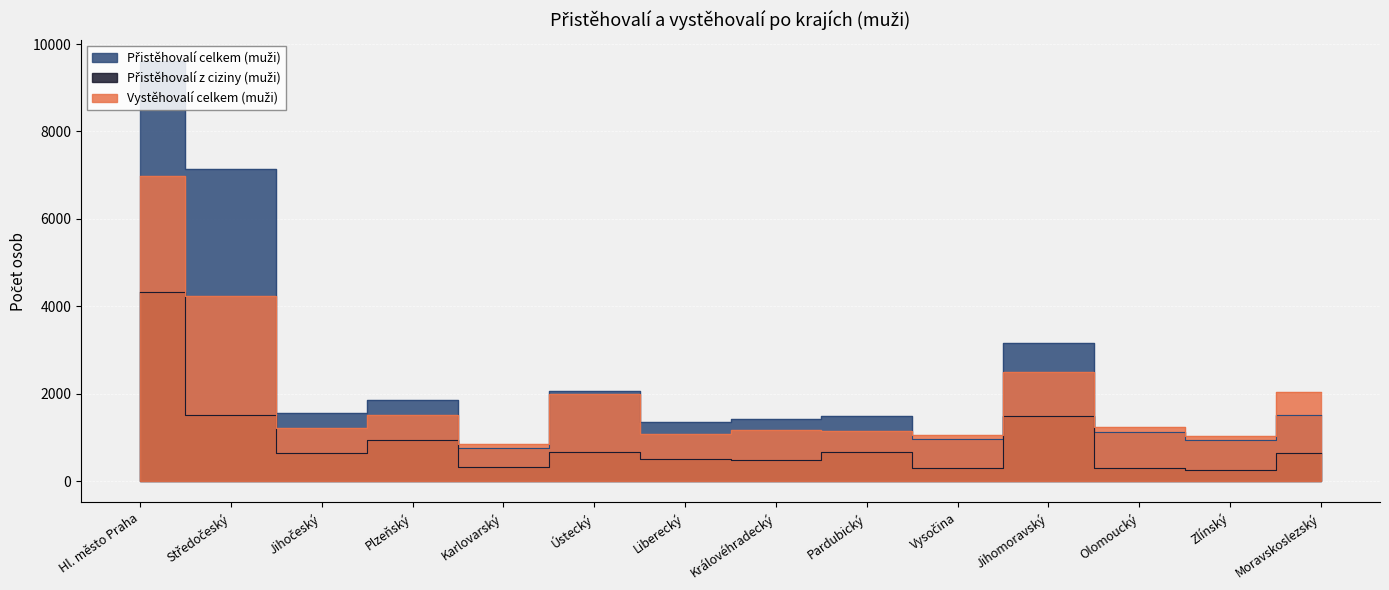

Reading right to left, list all the values displayed in this chart.

Přistěhovalí celkem (muži): Moravskoslezský=1521	Zlínský=941	Olomoucký=1135	Jihomoravský=3160	Vysočina=960	Pardubický=1495	Královéhradecký=1415	Liberecký=1348	Ústecký=2056	Karlovarský=762	Plzeňský=1871	Jihočeský=1555	Středočeský=7132	Hl. město Praha=9616
Přistěhovalí z ciziny (muži): Moravskoslezský=642	Zlínský=271	Olomoucký=299	Jihomoravský=1484	Vysočina=297	Pardubický=665	Královéhradecký=487	Liberecký=512	Ústecký=664	Karlovarský=323	Plzeňský=951	Jihočeský=648	Středočeský=1522	Hl. město Praha=4340
Vystěhovalí celkem (muži): Moravskoslezský=2039	Zlínský=1031	Olomoucký=1242	Jihomoravský=2490	Vysočina=1061	Pardubický=1153	Královéhradecký=1181	Liberecký=1077	Ústecký=1993	Karlovarský=860	Plzeňský=1519	Jihočeský=1211	Středočeský=4250	Hl. město Praha=6986